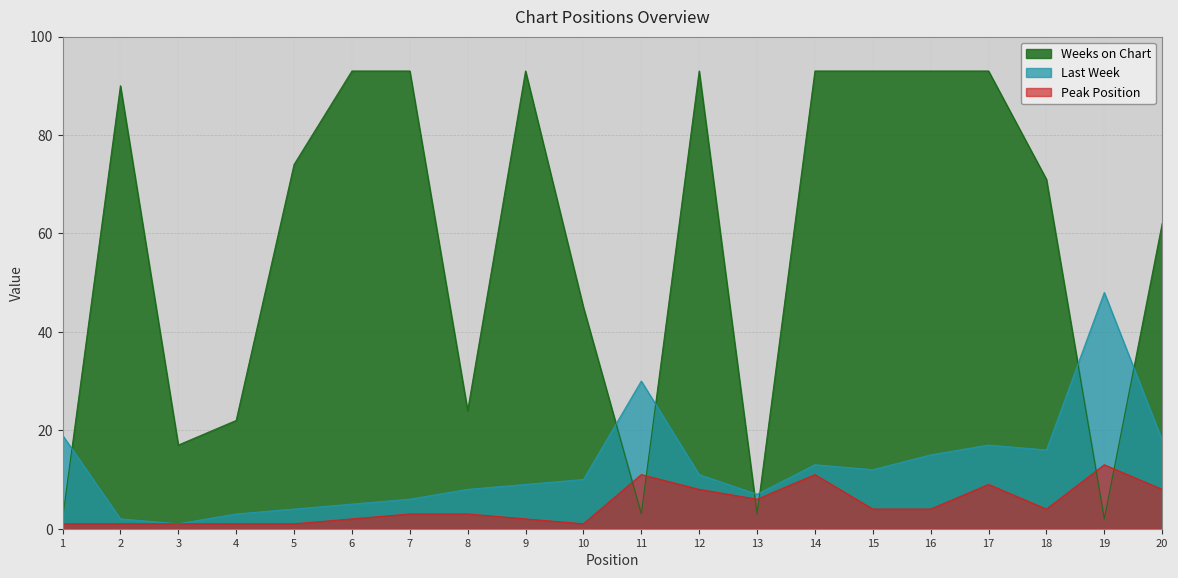

Where does the Weeks on Chart series first go above 74?

2